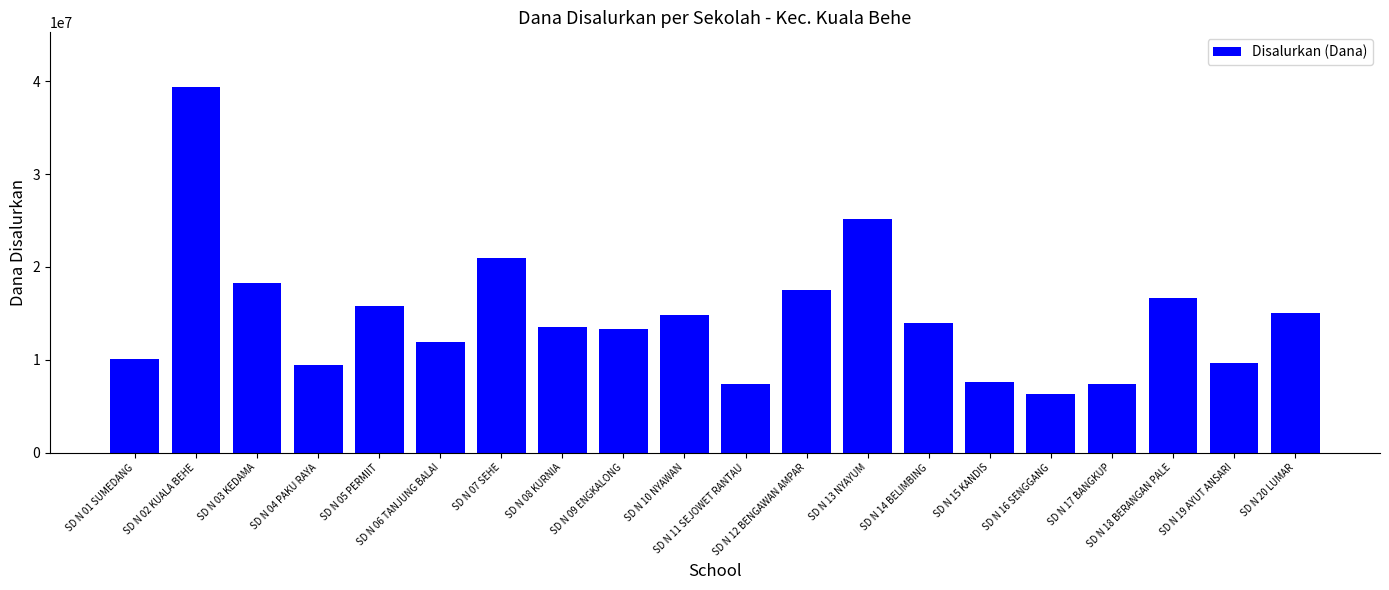

What is the minimum value shown in the chart?

6300000